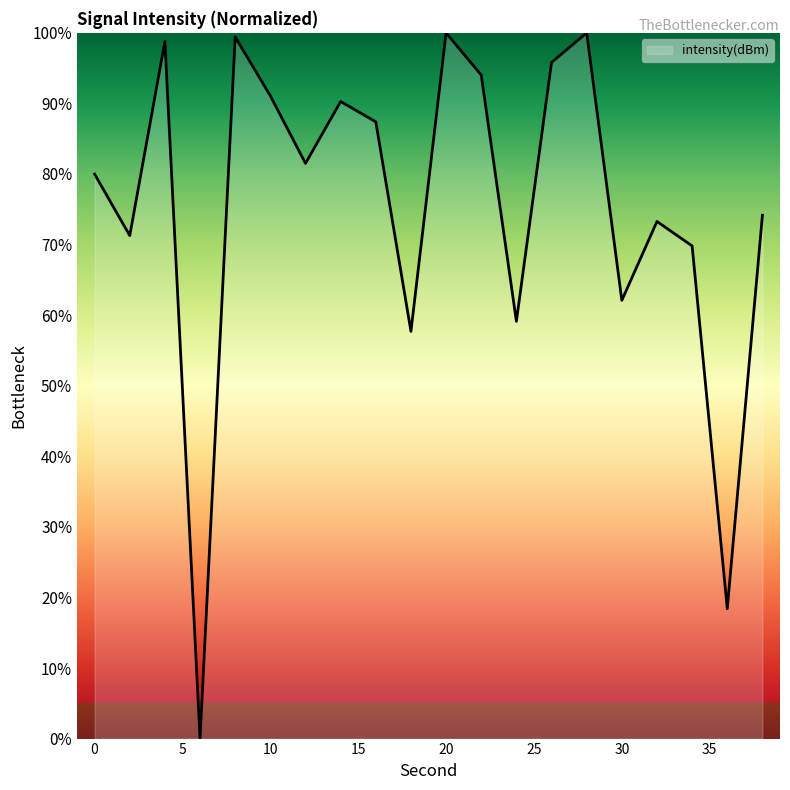

What is the maximum value shown in the chart?

100.0